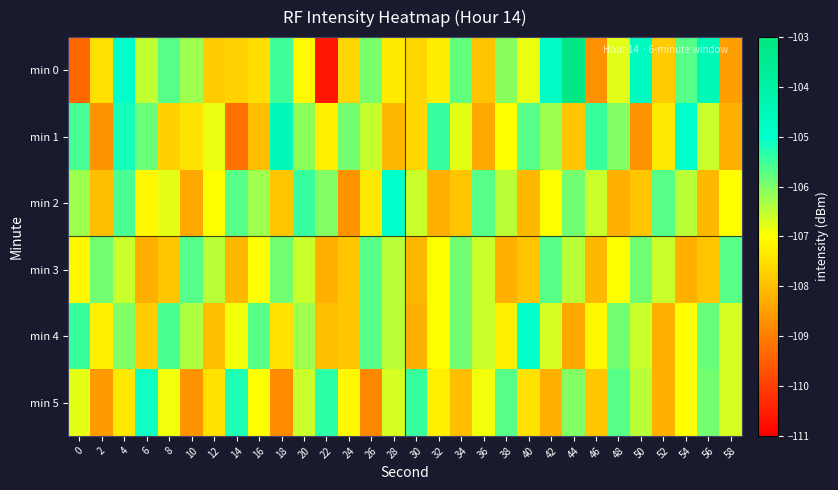

Reading left to right, list all the values displayed in this chart.

min 0: 0=-109.4	2=-107.5	4=-105.0	6=-106.5	8=-105.7	10=-106.2	12=-107.8	14=-107.7	16=-107.5	18=-105.5	20=-107.1	22=-110.6	24=-107.6	26=-105.9	28=-107.3	30=-107.6	32=-107.3	34=-105.8	36=-107.9	38=-106.1	40=-106.8	42=-104.9	44=-103.1	46=-108.7	48=-106.8	50=-104.7	52=-107.8	54=-105.7	56=-104.4	58=-108.5
min 1: 0=-105.5	2=-108.7	4=-105.2	6=-105.8	8=-107.7	10=-107.4	12=-106.8	14=-109.2	16=-108.0	18=-104.6	20=-106.1	22=-107.2	24=-105.9	26=-106.5	28=-108.1	30=-107.7	32=-105.4	34=-106.8	36=-108.3	38=-107.0	40=-105.7	42=-106.2	44=-107.9	46=-105.5	48=-106.0	50=-108.7	52=-107.3	54=-105.0	56=-106.6	58=-108.2
min 2: 0=-106.2	2=-108.0	4=-105.6	6=-107.1	8=-106.8	10=-108.3	12=-107.0	14=-105.7	16=-106.2	18=-107.9	20=-105.5	22=-106.0	24=-108.7	26=-107.3	28=-105.0	30=-106.6	32=-108.2	34=-107.9	36=-105.7	38=-106.5	40=-108.1	42=-107.0	44=-105.9	46=-106.6	48=-108.2	50=-107.9	52=-105.7	54=-106.5	56=-108.1	58=-107.0
min 3: 0=-107.1	2=-105.9	4=-106.6	6=-108.2	8=-107.9	10=-105.7	12=-106.5	14=-108.1	16=-107.0	18=-105.9	20=-106.6	22=-108.2	24=-107.9	26=-105.7	28=-106.5	30=-108.1	32=-107.0	34=-105.9	36=-106.6	38=-108.2	40=-107.9	42=-105.7	44=-106.5	46=-108.1	48=-107.0	50=-105.9	52=-106.6	54=-108.2	56=-107.9	58=-105.7
min 4: 0=-105.5	2=-107.2	4=-106.0	6=-107.8	8=-105.6	10=-106.3	12=-108.0	14=-106.9	16=-105.7	18=-107.5	20=-106.2	22=-108.0	24=-107.9	26=-105.7	28=-106.5	30=-108.2	32=-107.0	34=-105.9	36=-106.6	38=-107.2	40=-105.0	42=-106.7	44=-108.3	46=-107.1	48=-105.9	50=-106.6	52=-108.2	54=-107.0	56=-105.8	58=-106.7
min 5: 0=-106.8	2=-108.6	4=-107.3	6=-105.1	8=-106.9	10=-108.7	12=-107.5	14=-105.2	16=-107.0	18=-108.8	20=-106.6	22=-105.3	24=-107.1	26=-108.9	28=-106.7	30=-105.5	32=-107.2	34=-108.0	36=-106.9	38=-105.7	40=-107.5	42=-108.2	44=-106.0	46=-107.9	48=-105.7	50=-106.5	52=-108.2	54=-107.0	56=-105.9	58=-106.7